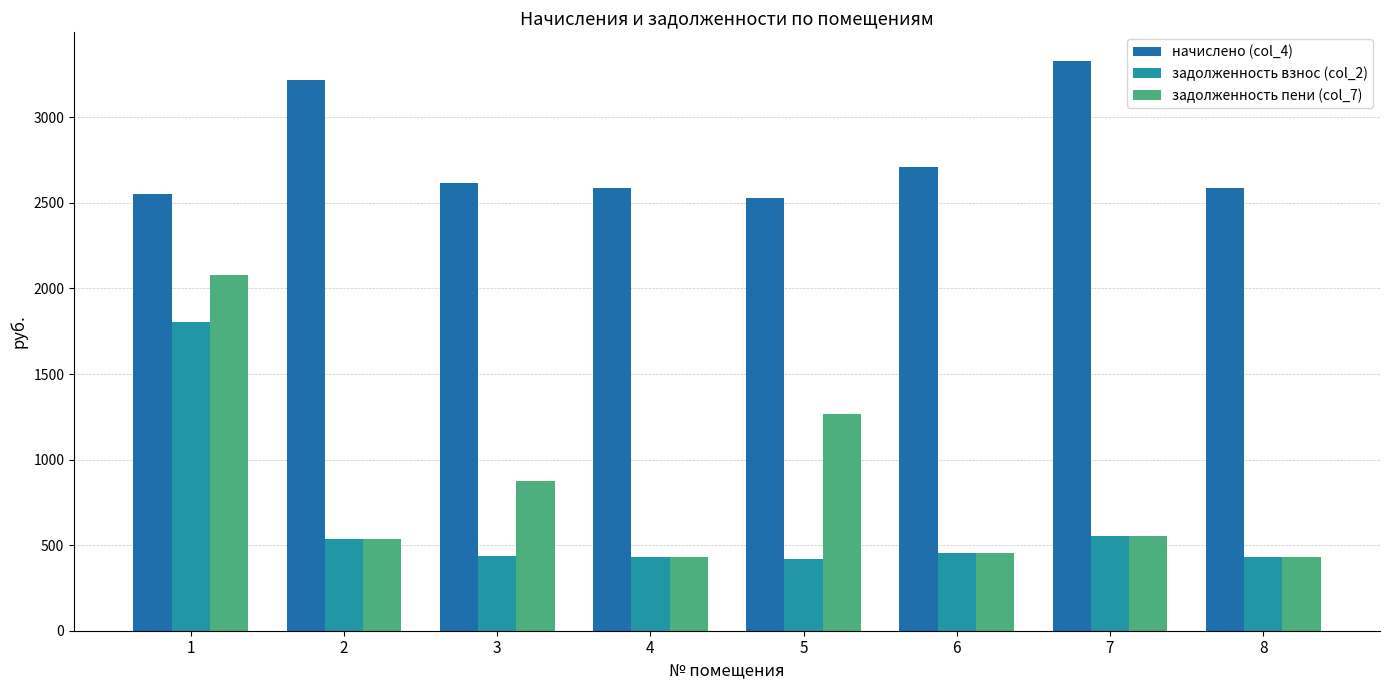

At which category is the sum across all series the highest?

1